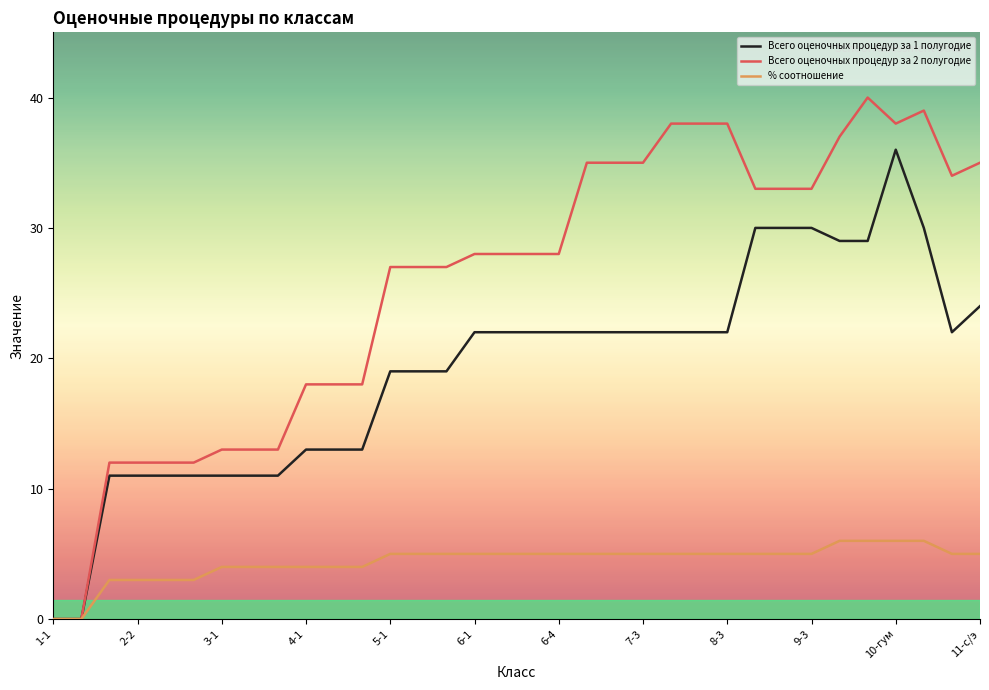

What is the maximum value for % соотношение?

6